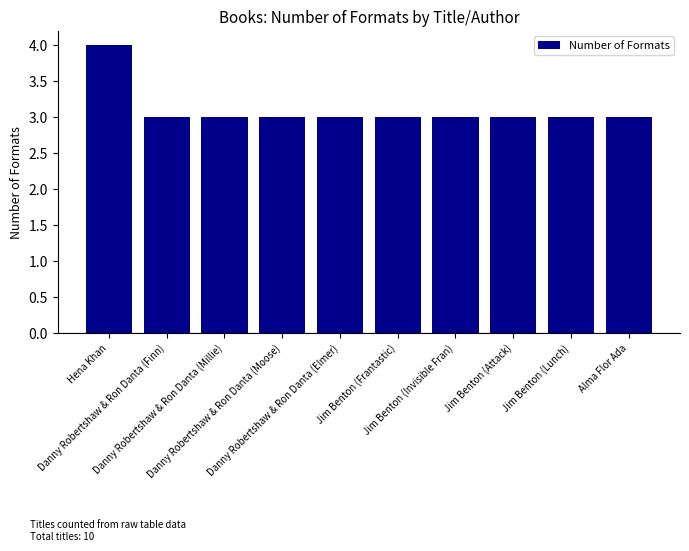

Which has a higher value, Danny Robertshaw & Ron Danta (Elmer) or Hena Khan?

Hena Khan